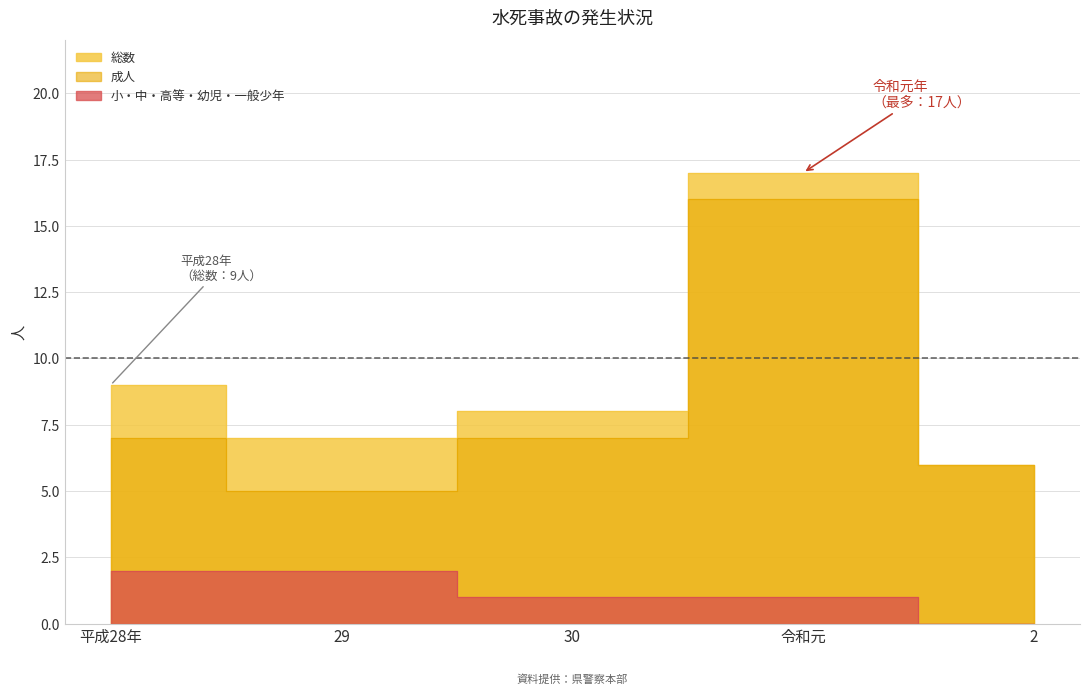

Reading left to right, extract all data points from this chart.

総数: 9	7	8	17	6
成人: 7	5	7	16	6
小・中・高・幼・一般: 2	2	1	1	0